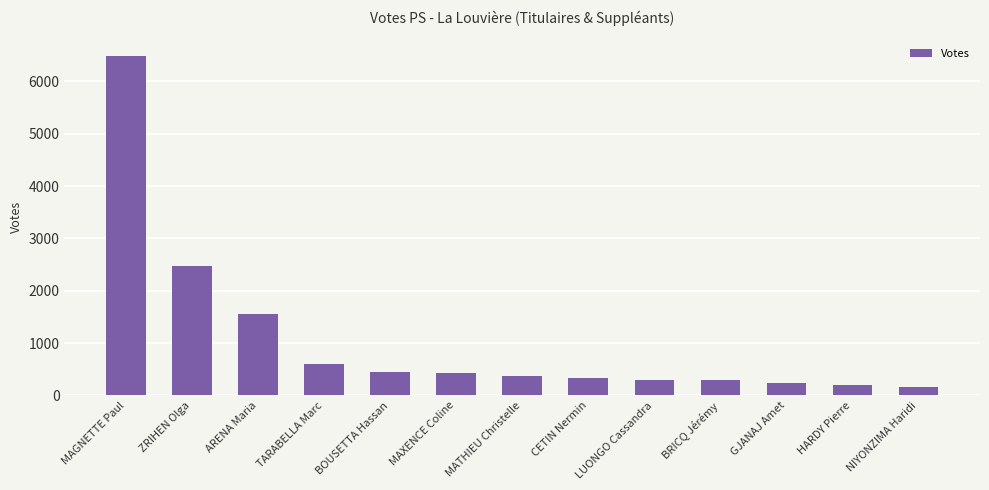

What is the minimum value shown in the chart?

164